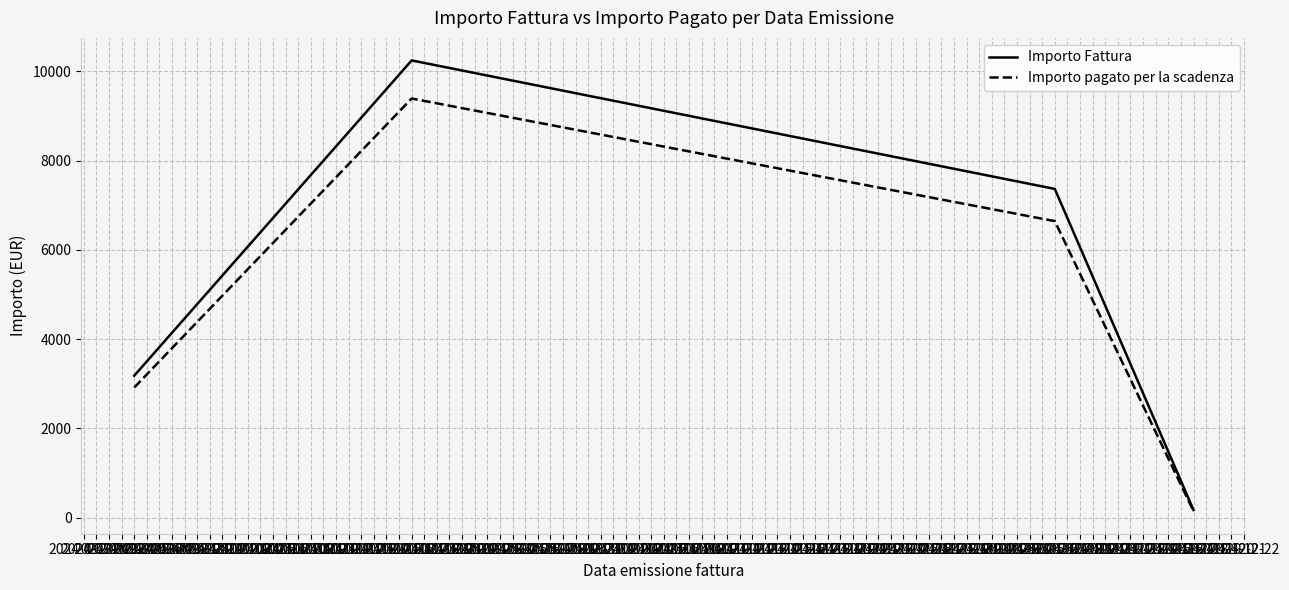

Which series has the largest total across all categories?

Importo Fattura